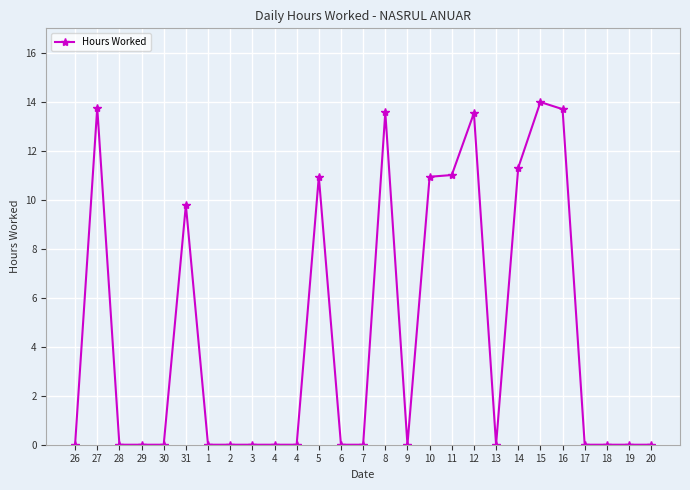

List the labels in order of value, largest first.

15, 27, 16, 8, 12, 14, 11, 5, 10, 31, 26, 28, 29, 30, 1, 2, 3, 4, 4, 6, 7, 9, 13, 17, 18, 19, 20